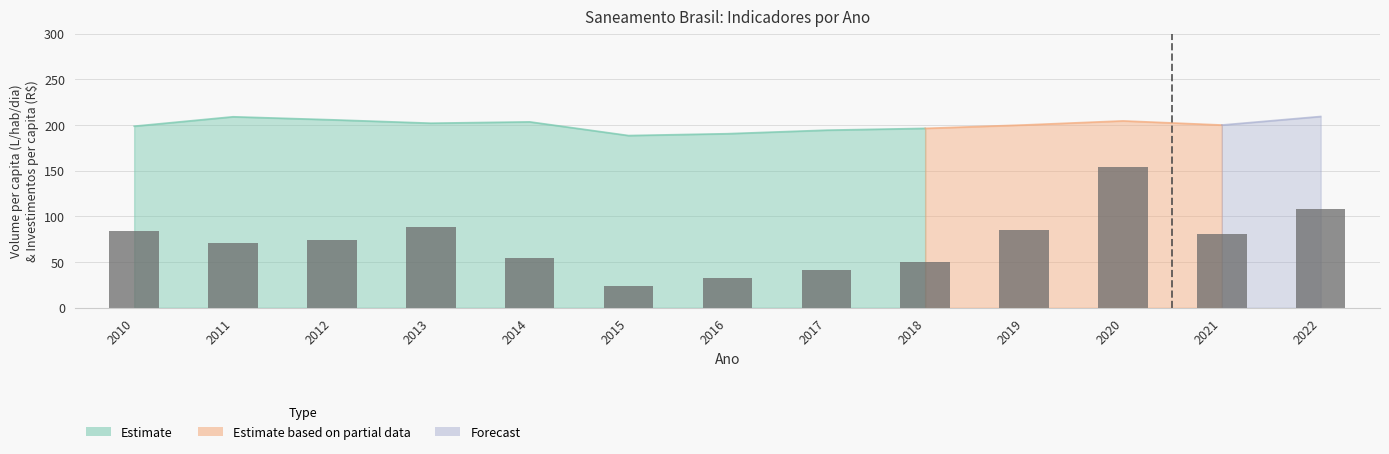

What is the difference between the highest and lowest values at 2019?

200.0